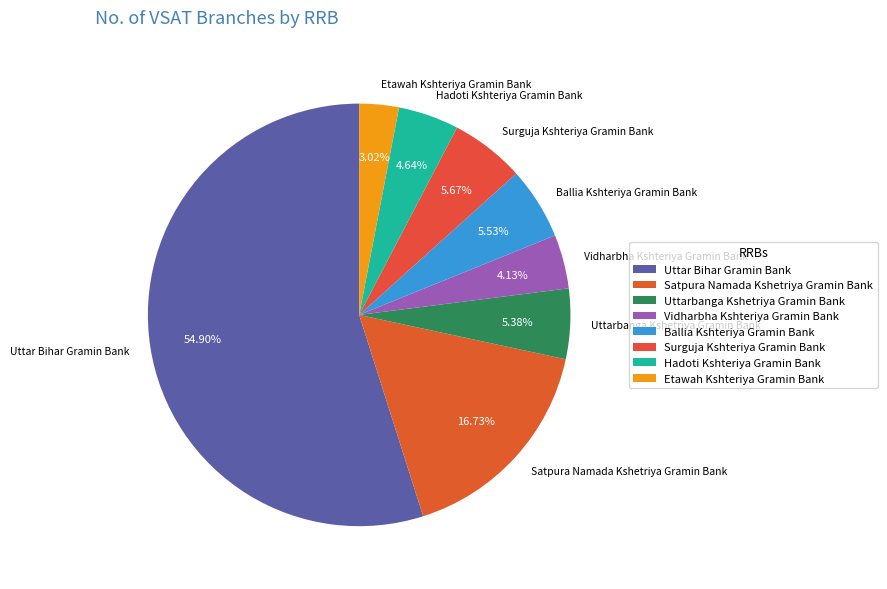

True or false: Satpura Namada Kshetriya Gramin Bank accounts for 7% of the total.

False